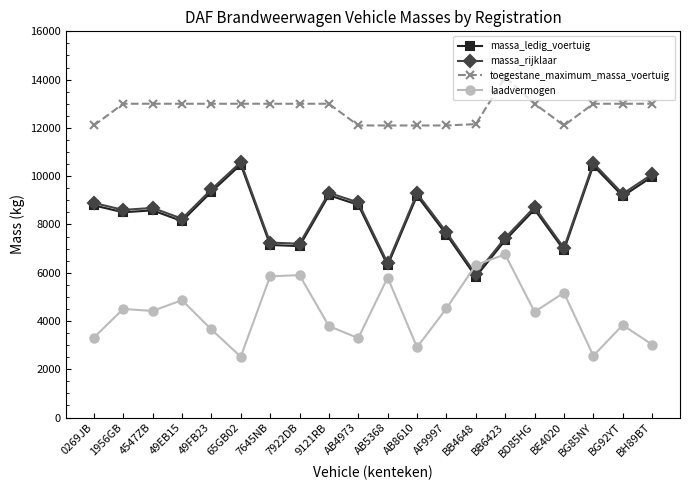

What is the value of the toegestane_maximum_massa_voertuig point at the 10th from the left?

12100